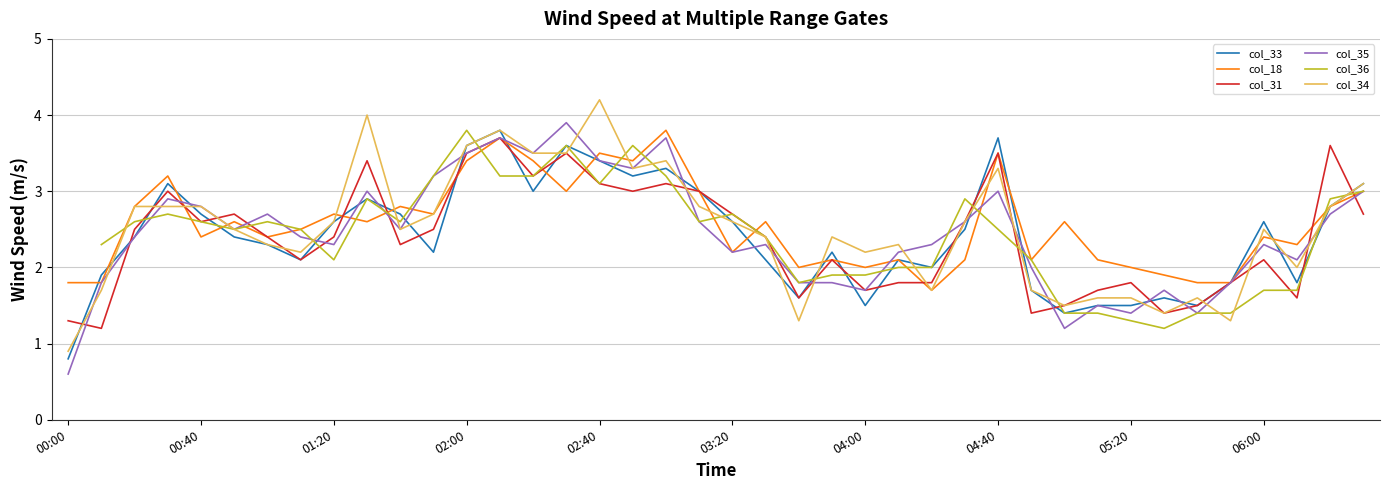

What is the lowest value of the col_31 series?

1.2